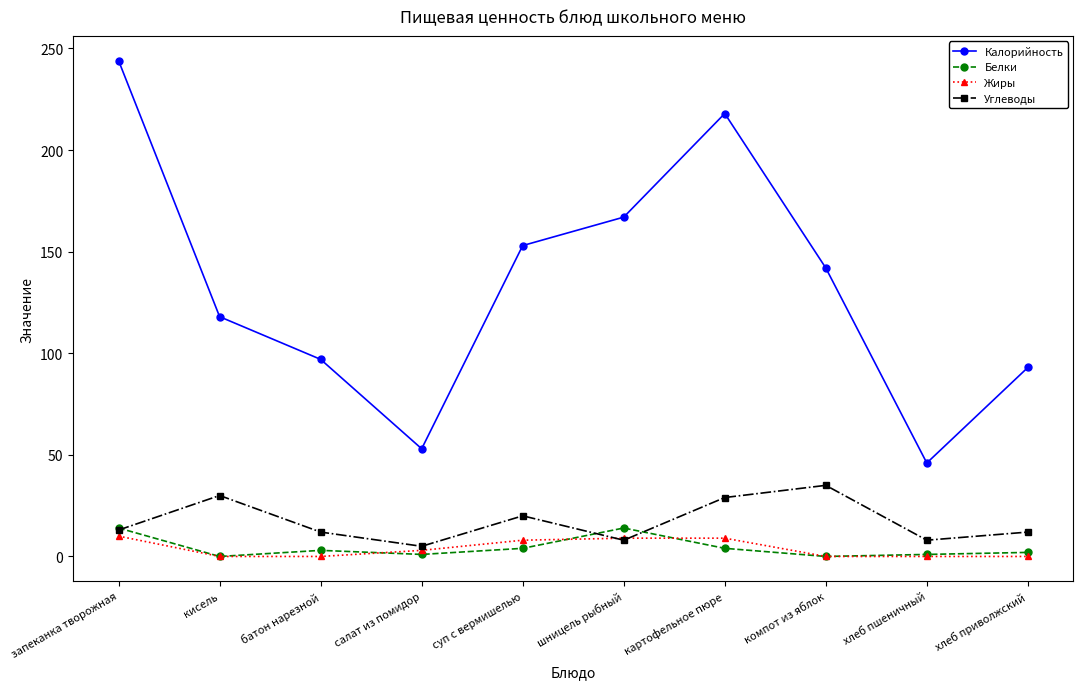

True or false: Калорийность has a value of 33 at батон нарезной.

False